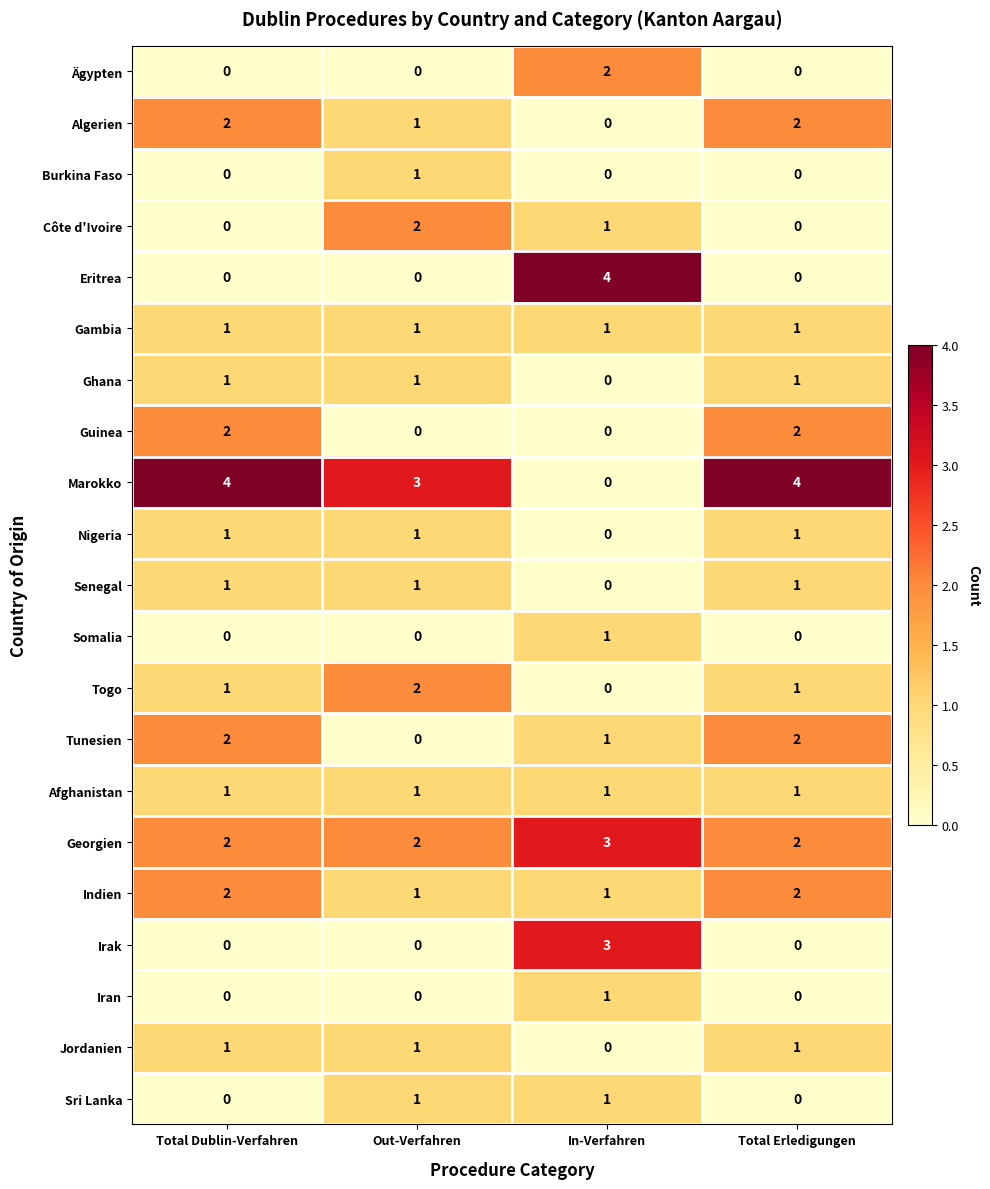

What is the greatest value displayed?

4